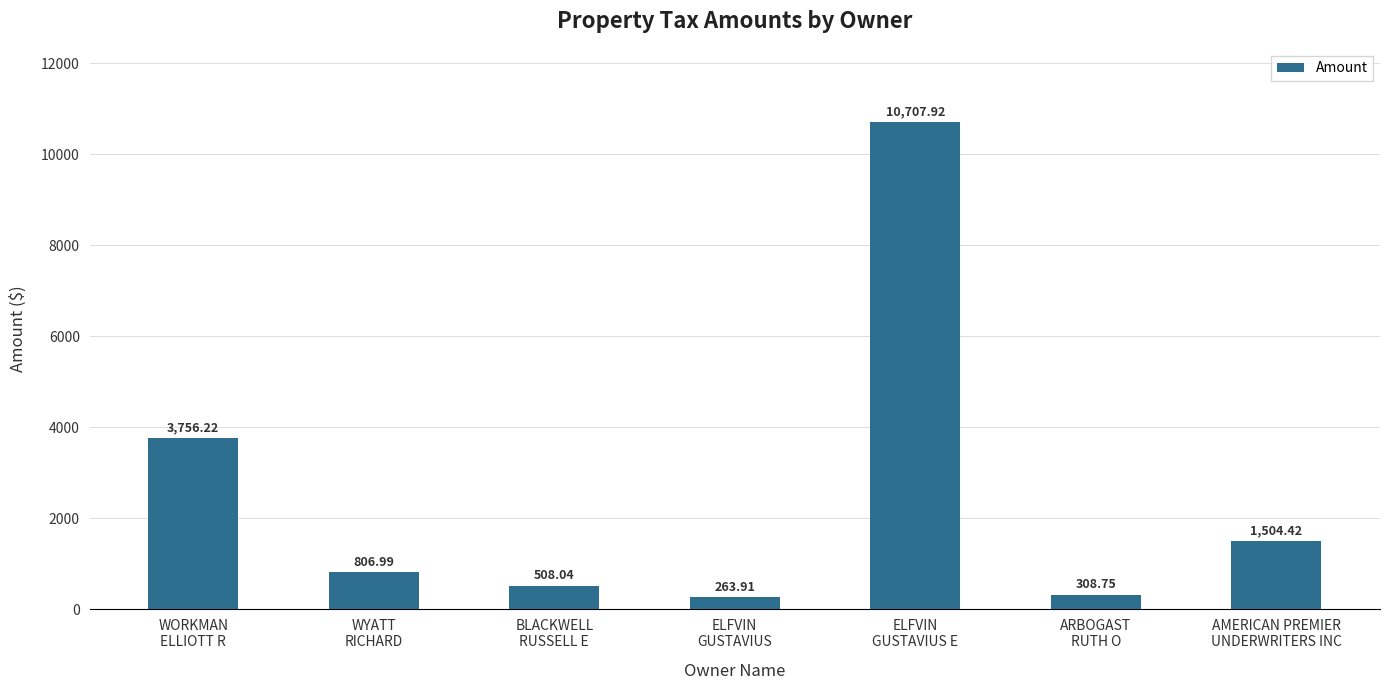

What is the sum of the values at ELFVIN
GUSTAVIUS E and WYATT
RICHARD?

11514.9